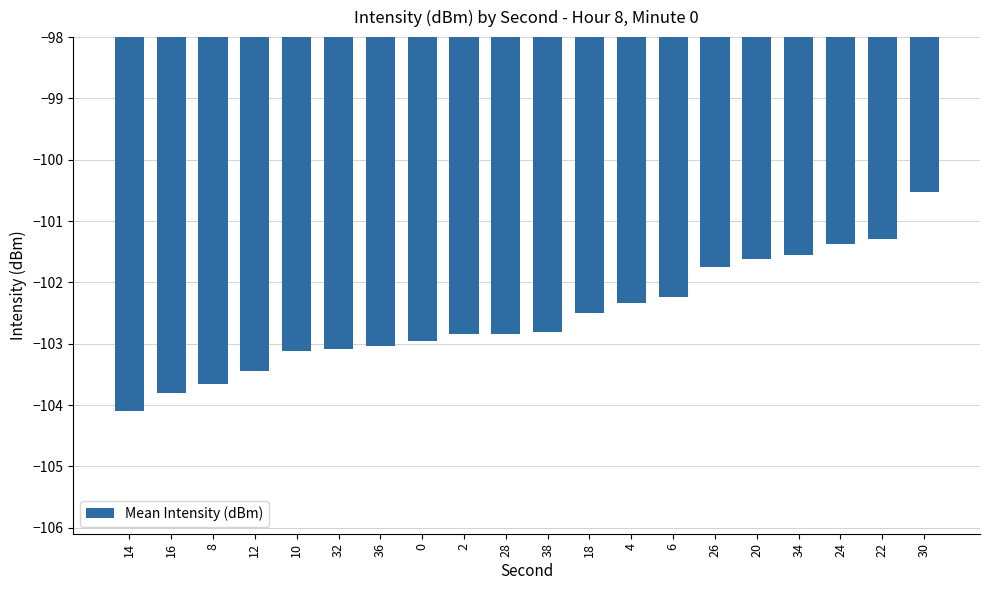

Which category has the lowest value across all series?

14